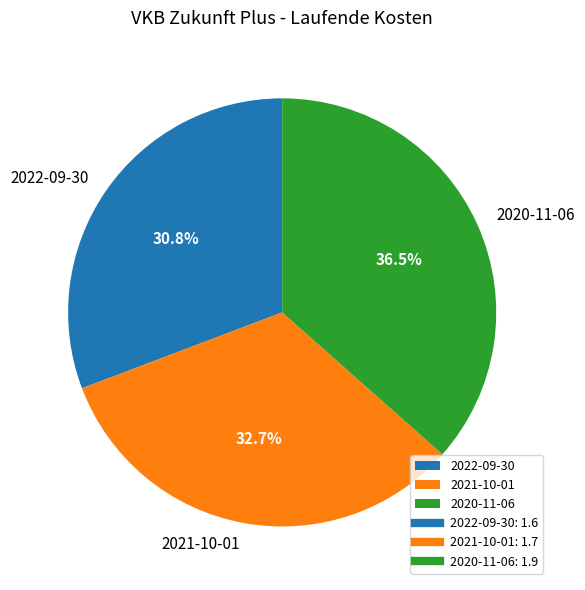

Which has a higher value, 2022-09-30 or 2021-10-01?

2021-10-01